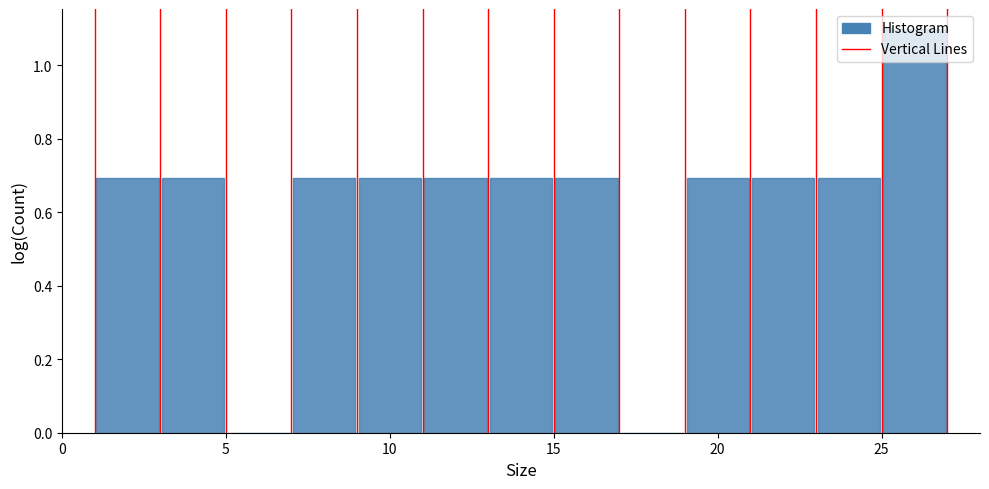

What is the height of the bar covering 25 to 27 on the x-axis? The values are not printed on the chart, so give them approximately, as read against the axis.

1.1